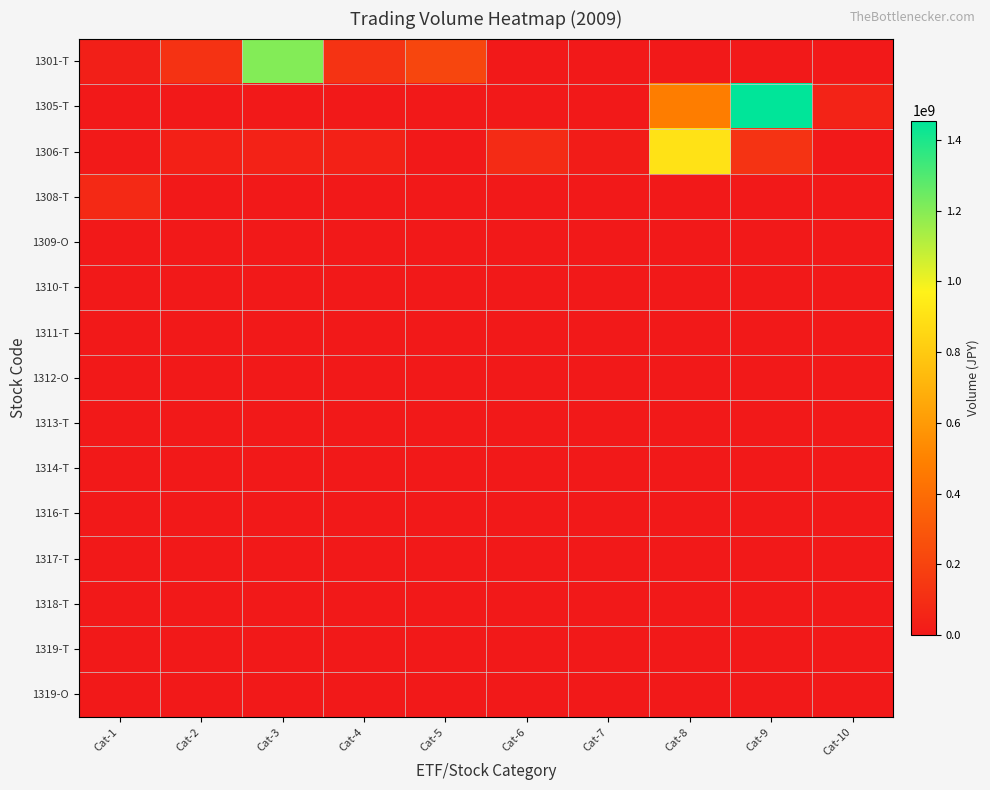

What is the spread (max minus min) of values at Cat-8?

905130600